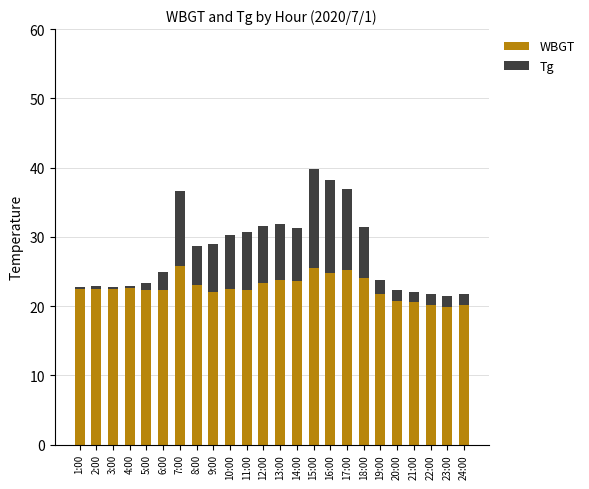

What is the total value across all series at 18:00?

31.4